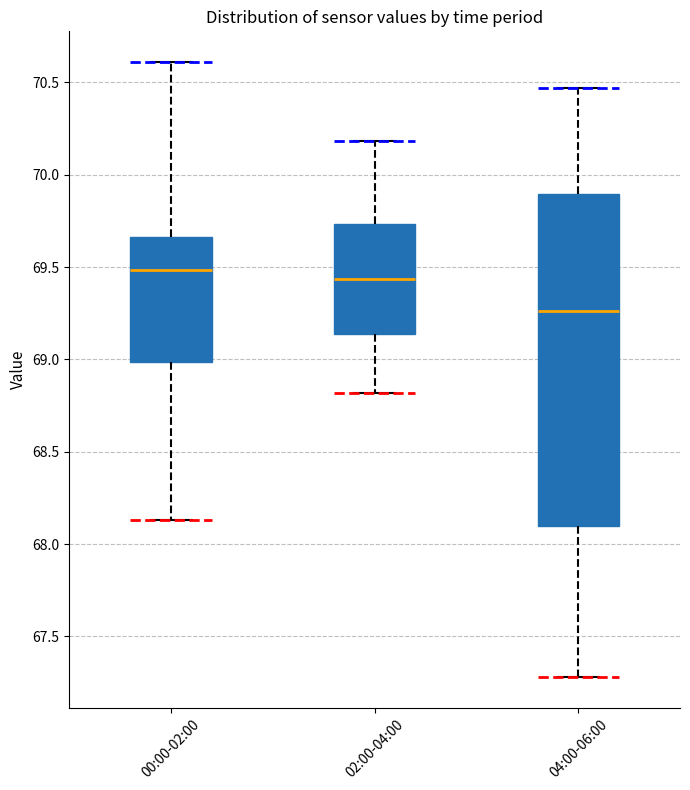

Reading left to right, read every box against the y-axis: the position of its median line, the range the box covers, and the ends of its whiskers. The values are not printed on the chart, so give them approximately, as read against the axis.

00:00-02:00: median 69.50, box 69.00 to 69.65, whiskers 68.15 to 70.60
02:00-04:00: median 69.45, box 69.15 to 69.75, whiskers 68.80 to 70.20
04:00-06:00: median 69.25, box 68.10 to 69.90, whiskers 67.30 to 70.45